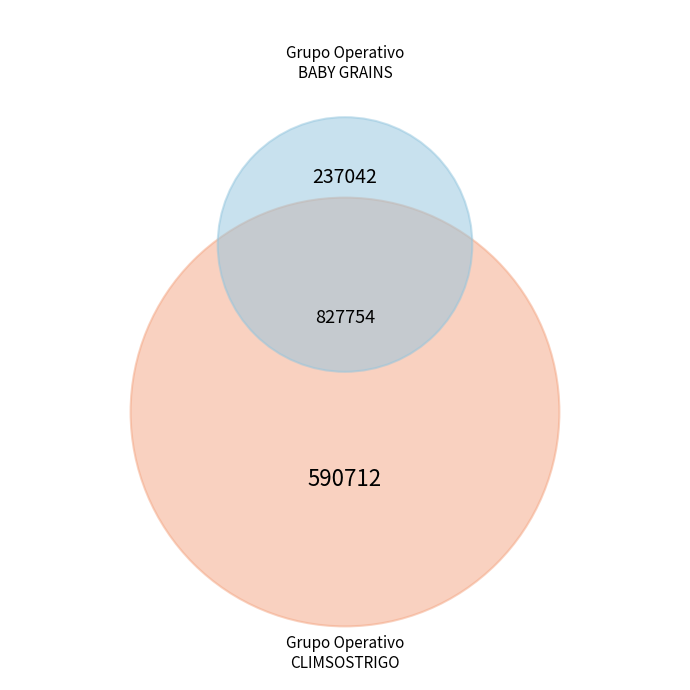

Is it true that Grupo Operativo CLIMSOSTRIGO is 65% of the pie?

False